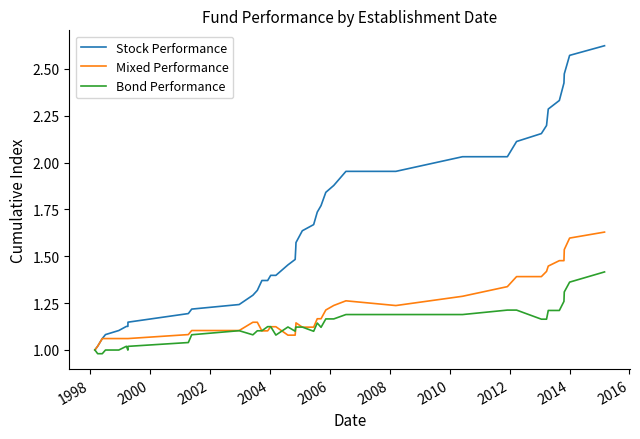

Which series has the largest total across all categories?

Stock Performance